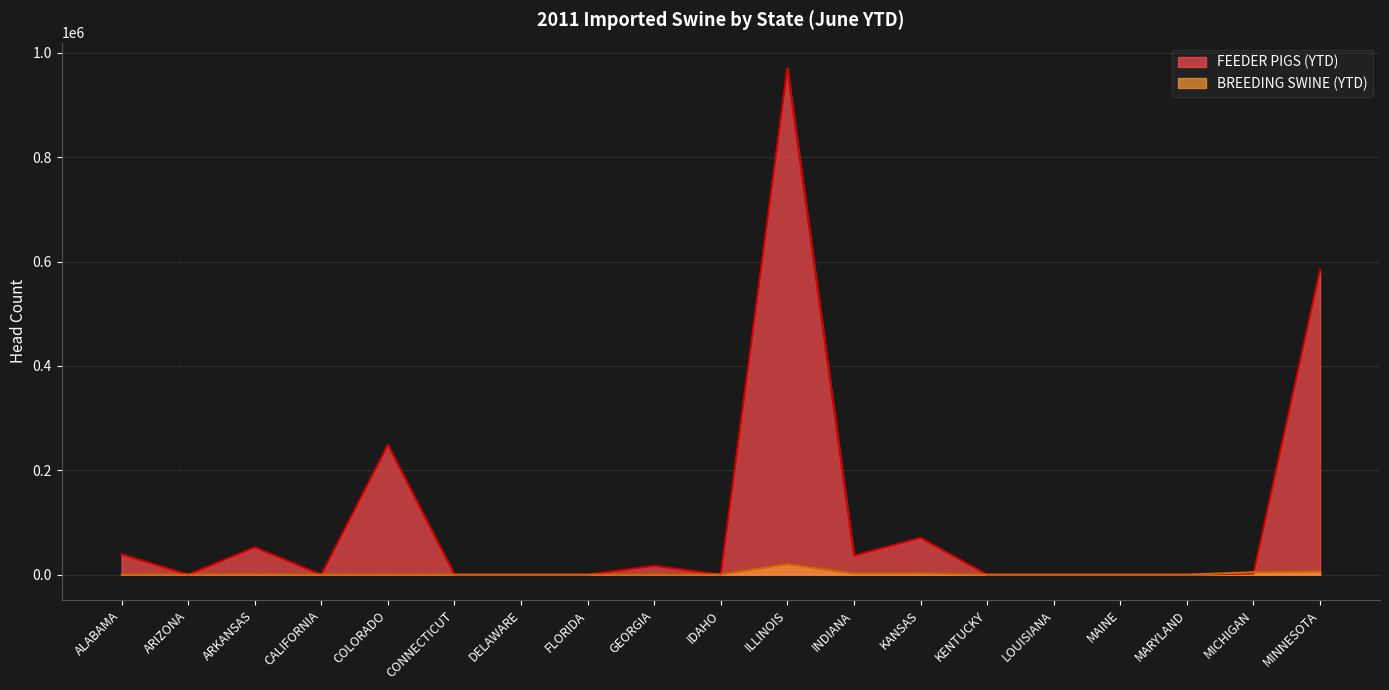

Rank the series by their average value, from lowest to highest.

BREEDING SWINE (YTD), FEEDER PIGS (YTD)